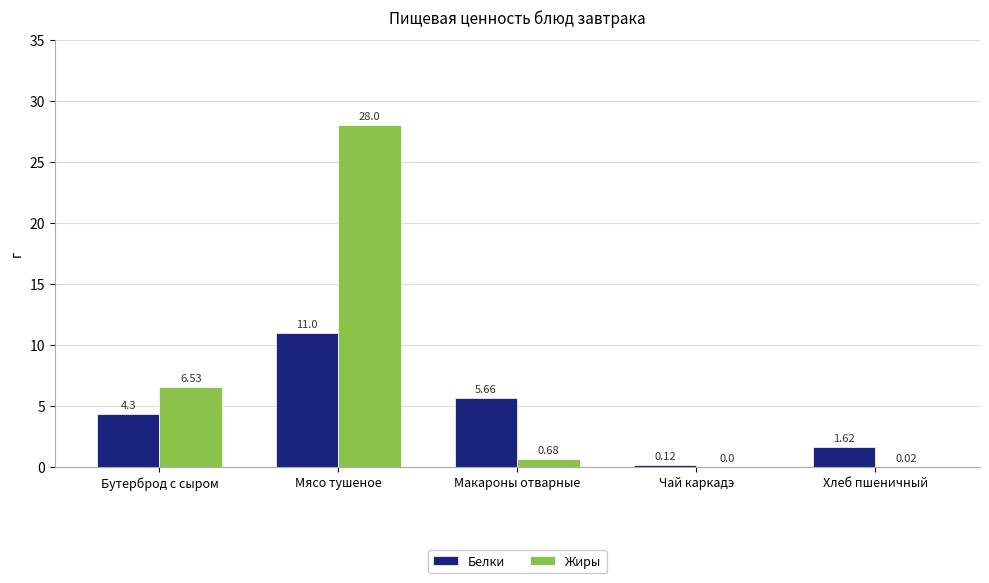

The value of Белки at Мясо тушеное is 16.3. True or false?

False